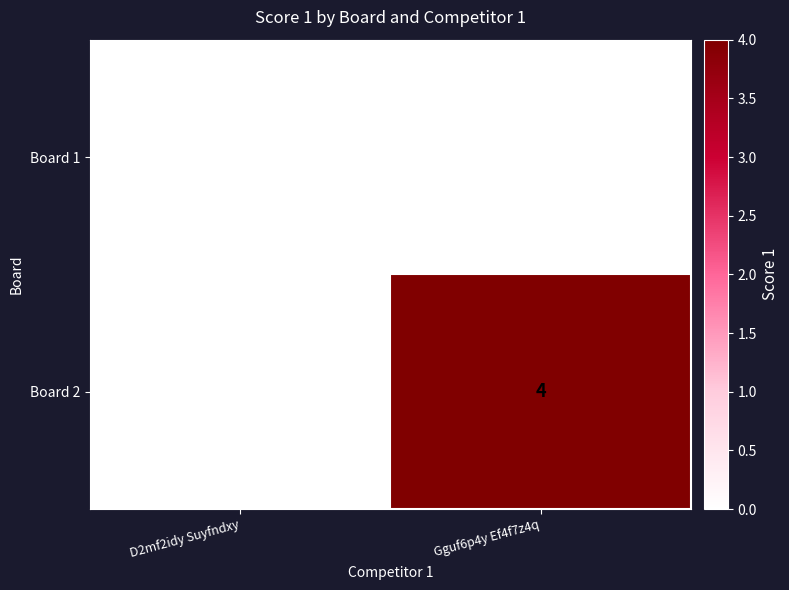

Reading right to left, transcribe all the data shown in this chart.

Board 1: Gguf6p4y Ef4f7z4q=0	D2mf2idy Suyfndxy=0
Board 2: Gguf6p4y Ef4f7z4q=4	D2mf2idy Suyfndxy=0